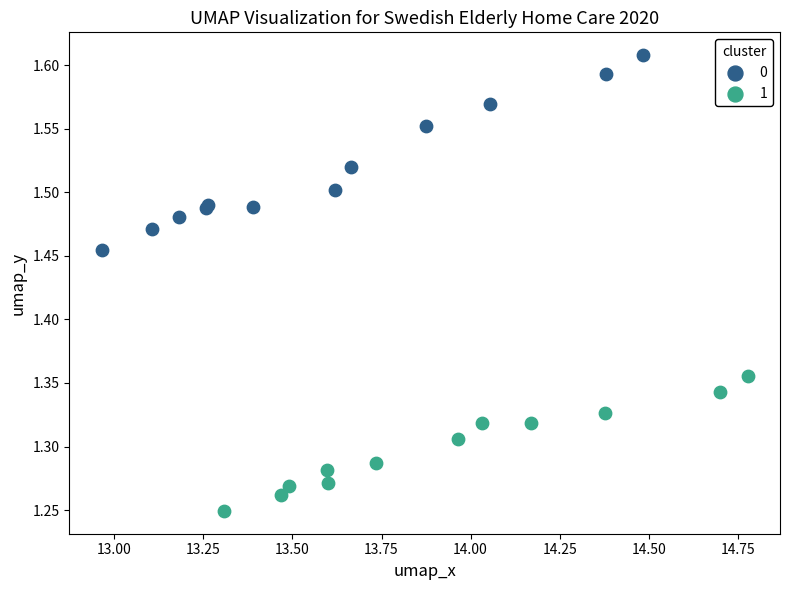

What are all the series names shown in the legend?

0, 1